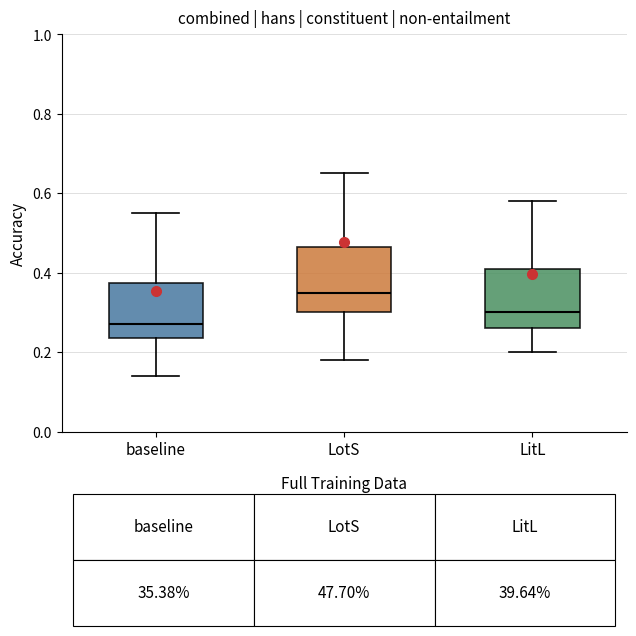

Where is the upper edge of the box for baseline on the y-axis? The values are not printed on the chart, so give them approximately, as read against the axis.

0.38